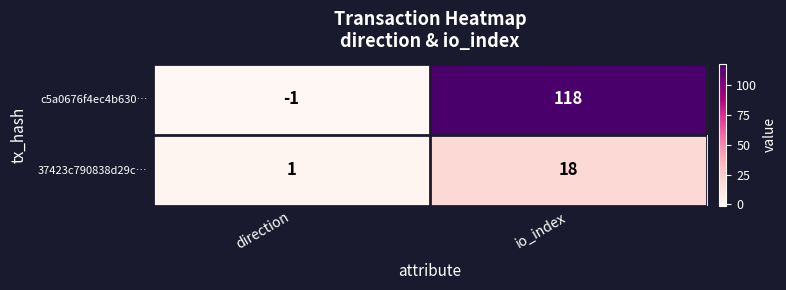

The value of c5a0676f4ec4b630… at io_index is 76. True or false?

False